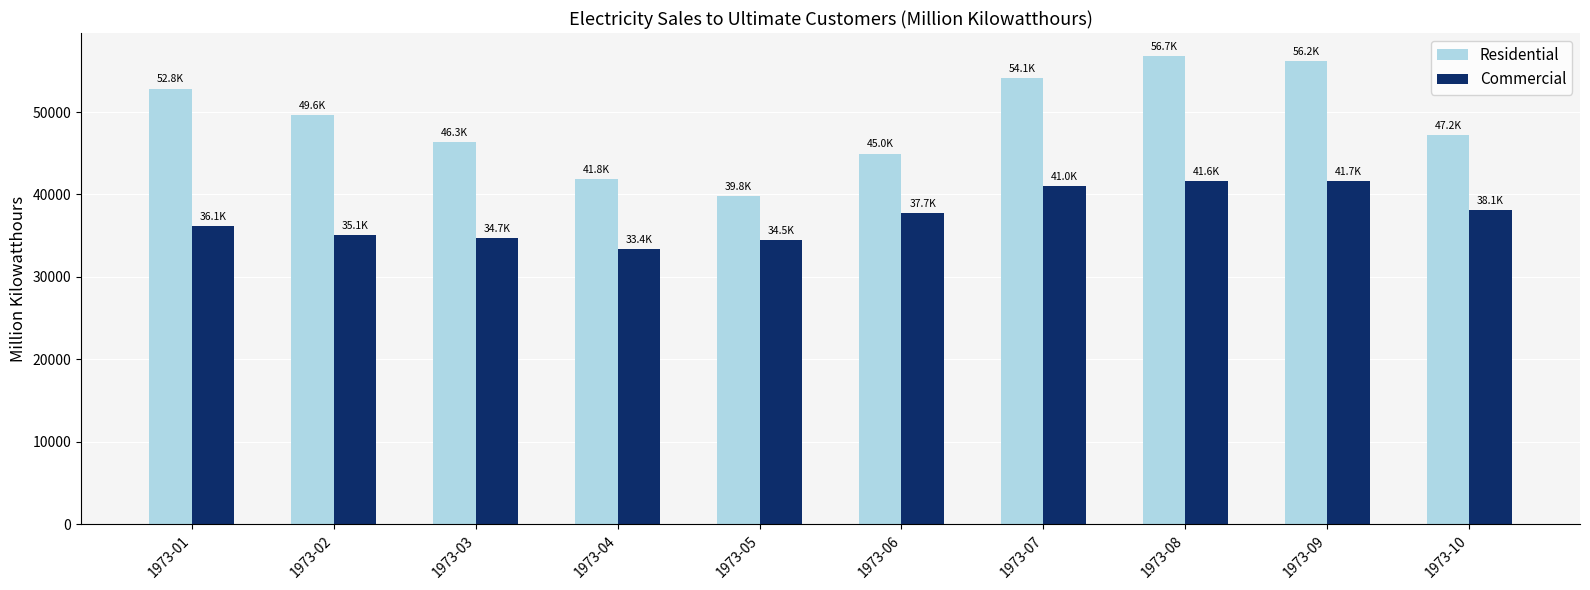

What is the minimum value shown in the chart?

33370.5